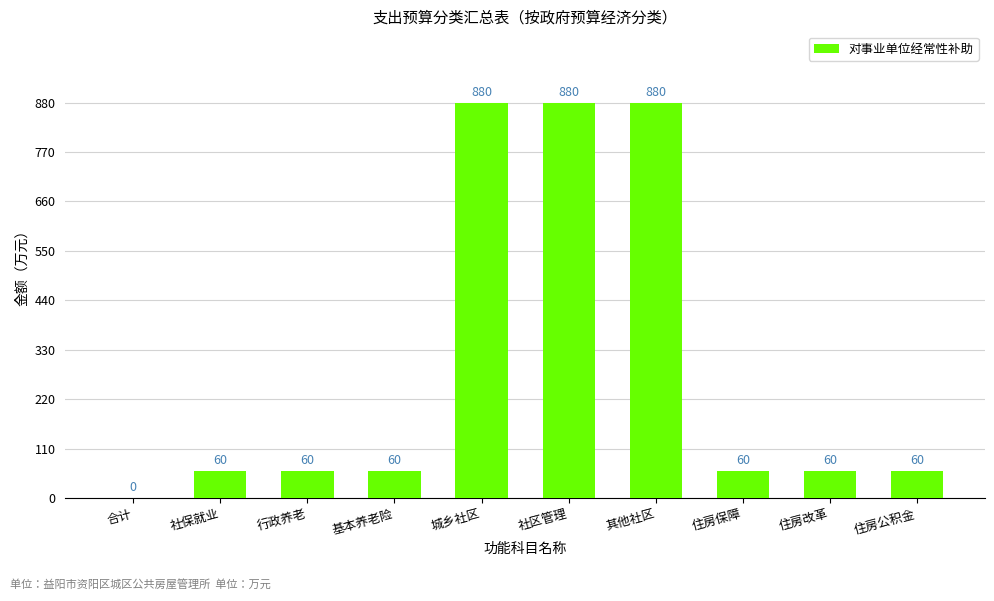

What is the maximum value shown in the chart?

880